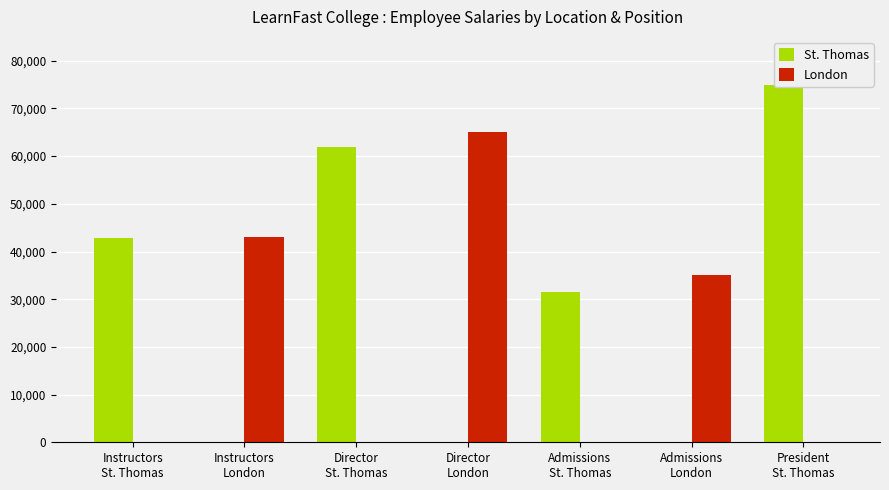

What is the value of the St. Thomas bar at the 5th from the left?

31500